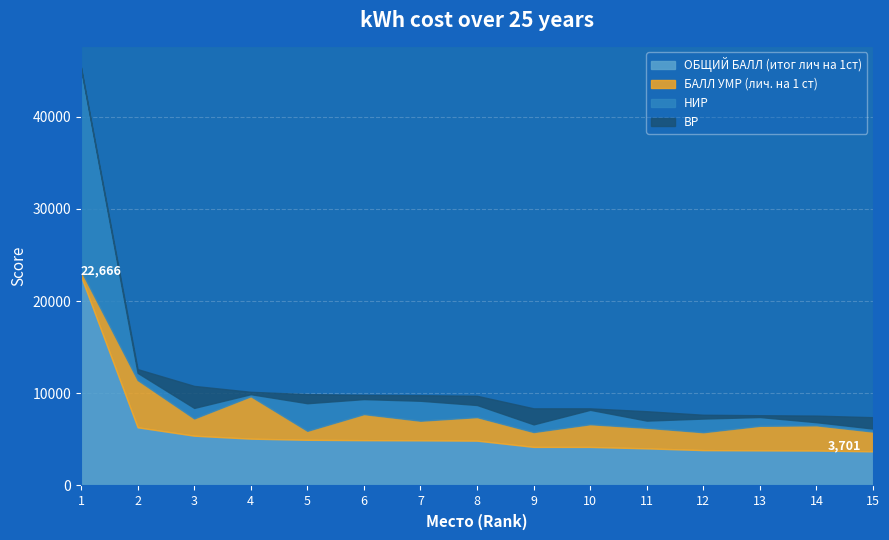

Is the value of НИР at 11 greater than the value of БАЛЛ УМР (лич. на 1 ст) at 6?

No